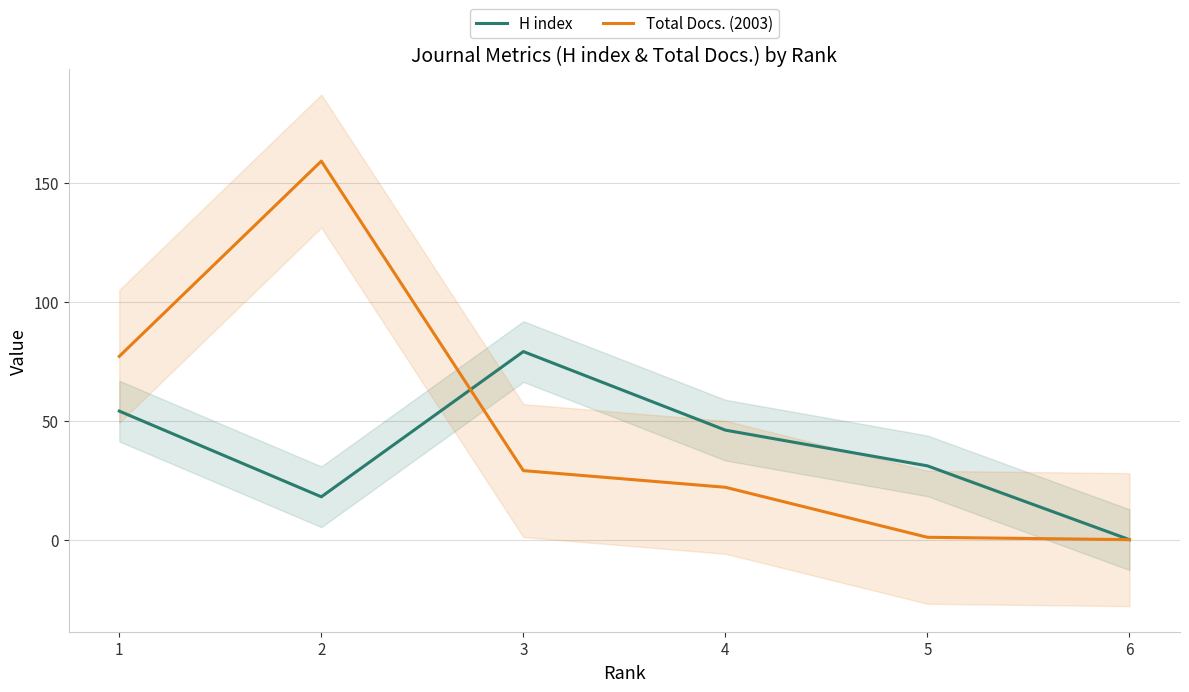

Reading left to right, list all the values displayed in this chart.

H index: 54	18	79	46	31	0
Total Docs. (2003): 77	159	29	22	1	0